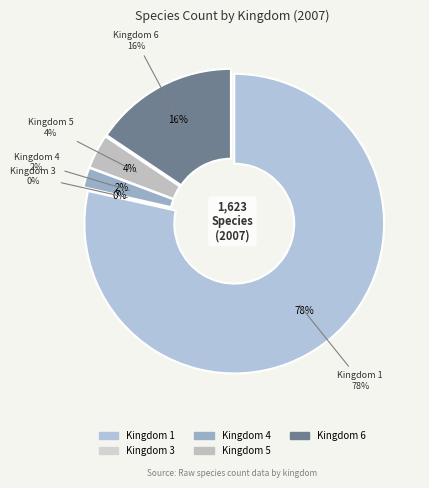

How many slices are in this pie chart?

5